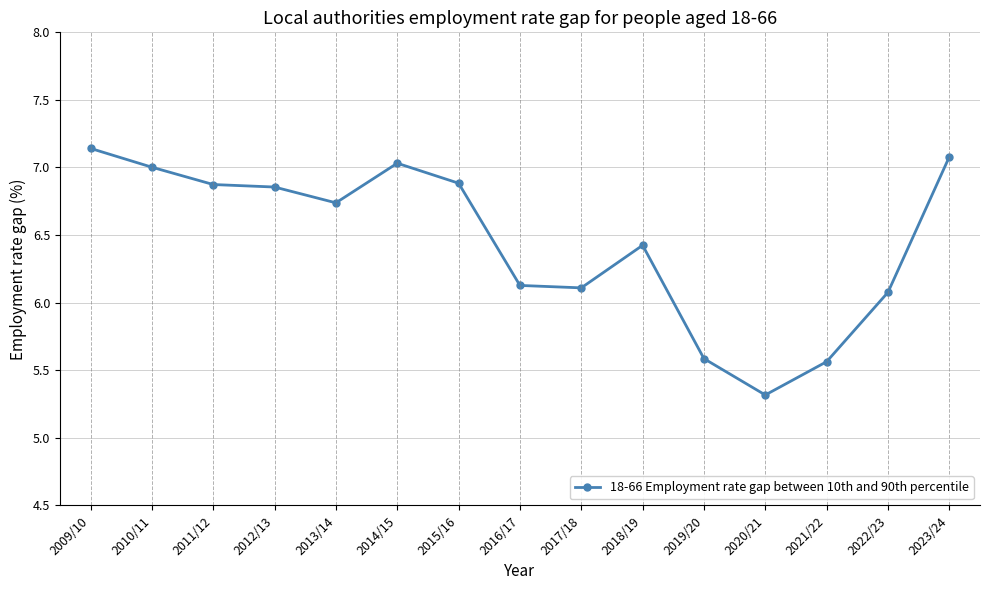

What is the change in value from 2014/15 to 2018/19?

-0.6